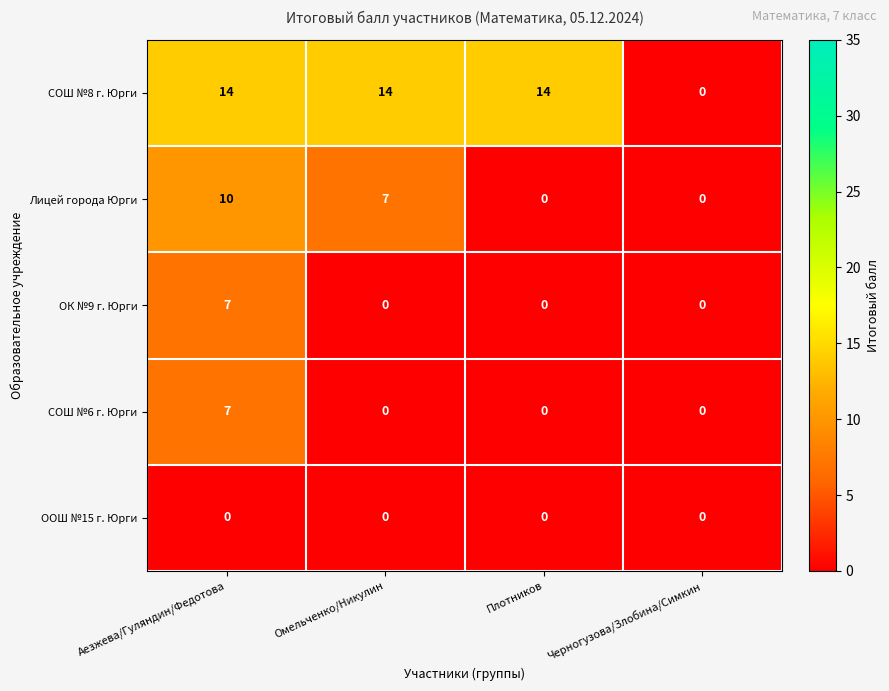

How many categories are shown in the chart?

4